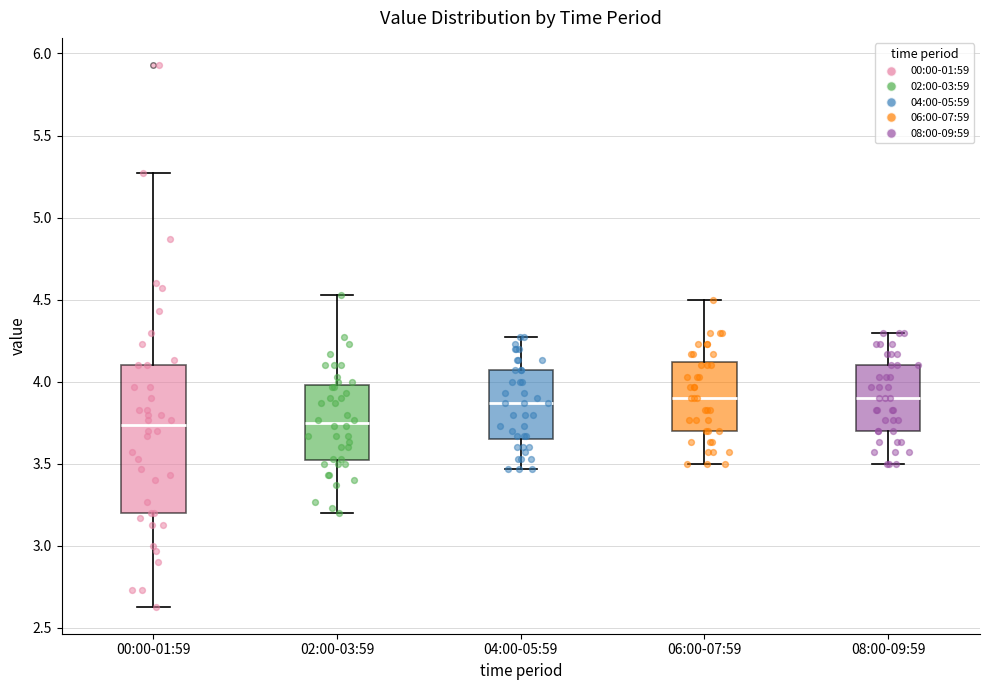

Which box is the tallest, from its lower edge to its upper edge?

00:00-01:59